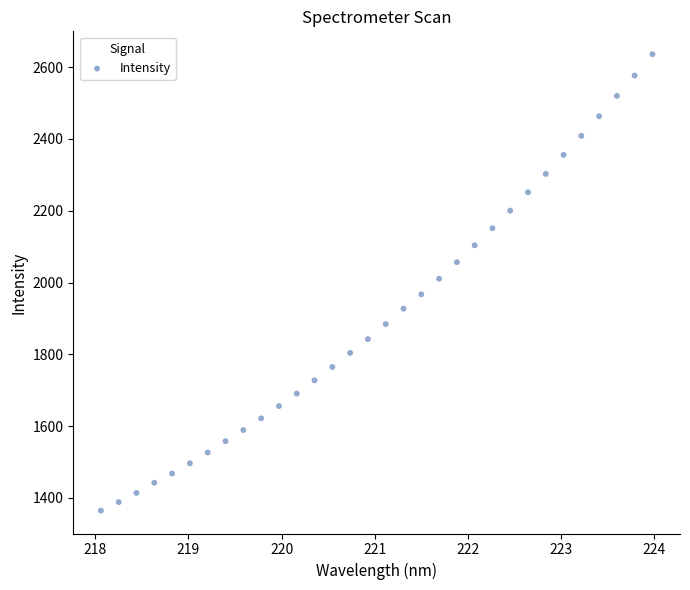

What is the range of Y values (max minus min)?

1271.6